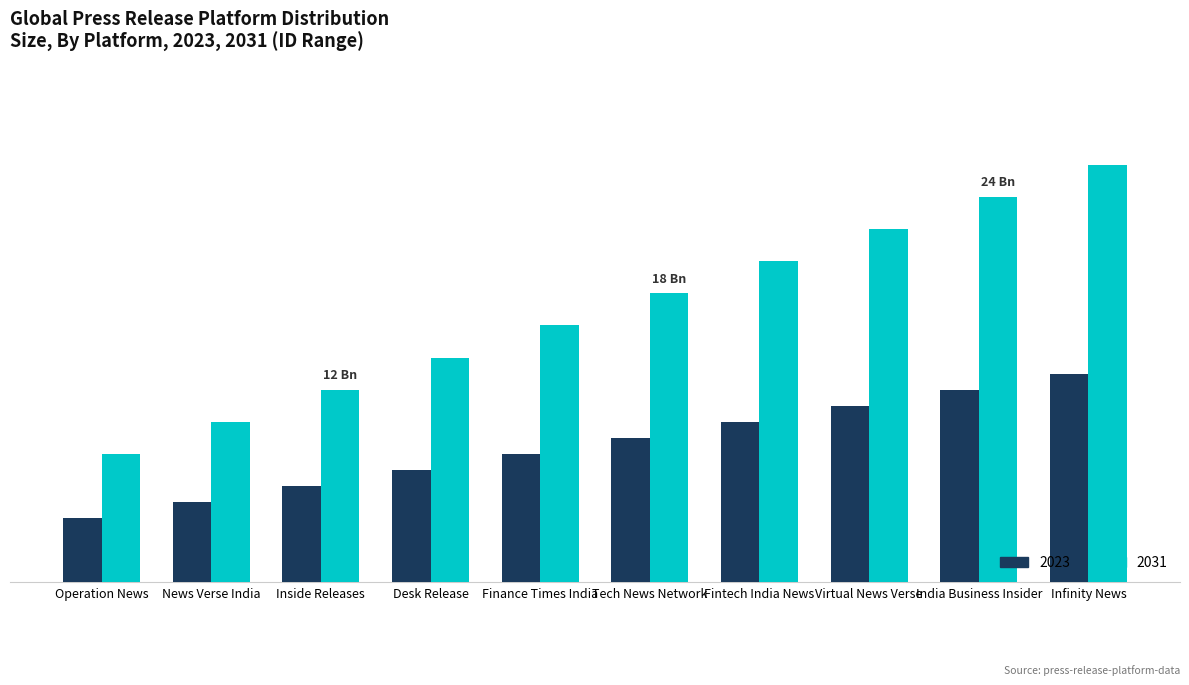

Are the bars grouped side by side (vs. stacked)?

Yes